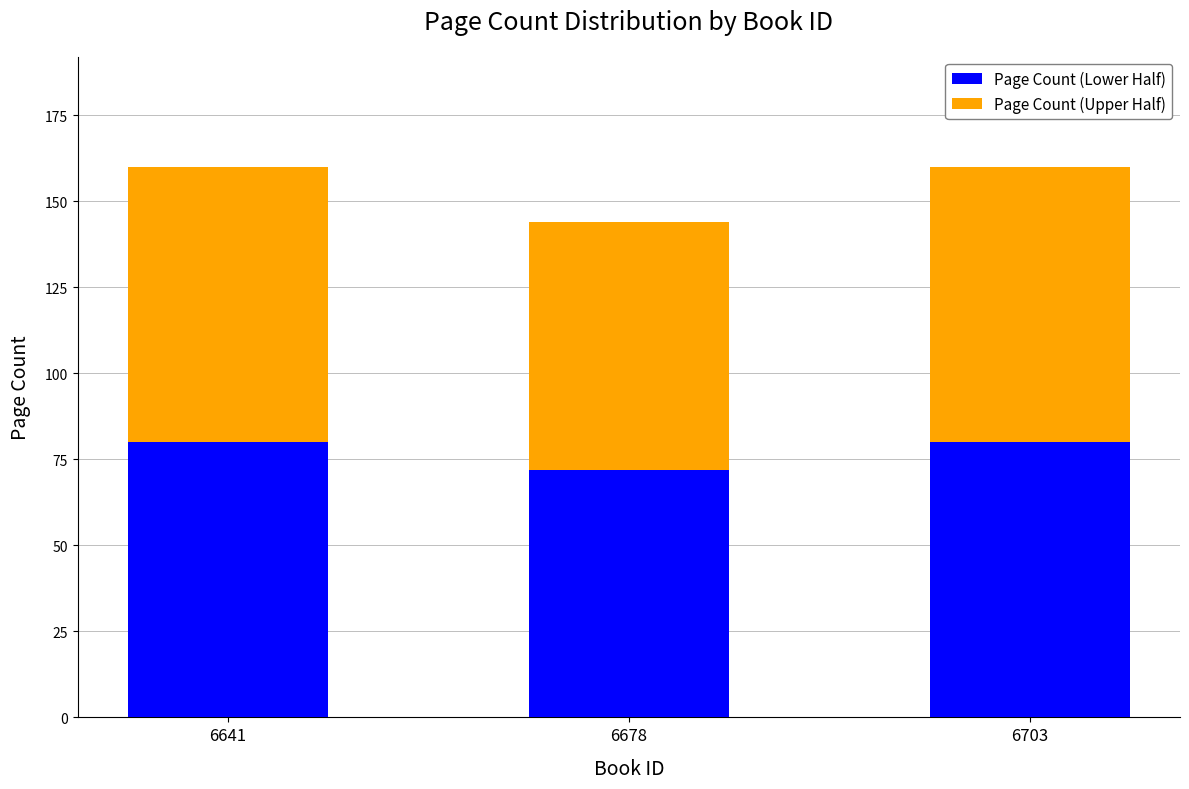

How many bars are there in total?

3